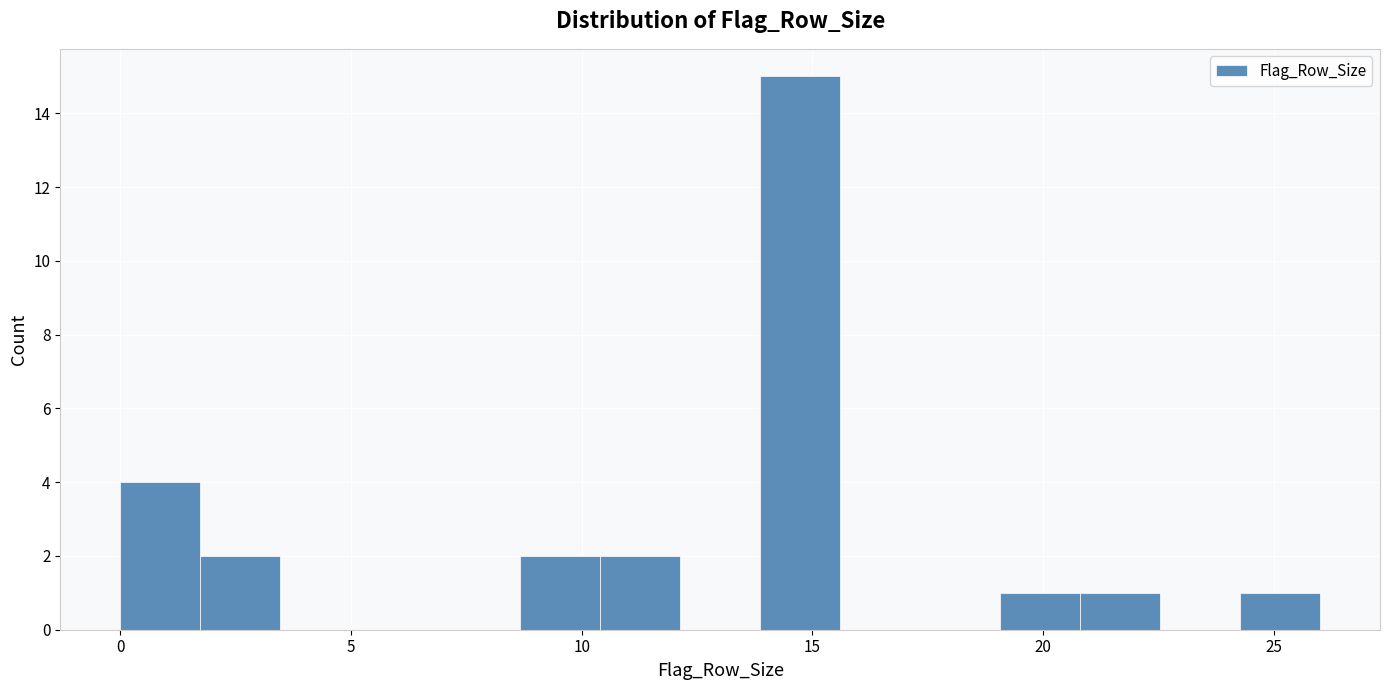

Around what value on the x-axis is the tallest bar? Give the approximate position of its centre, as read against the axis.

14.5